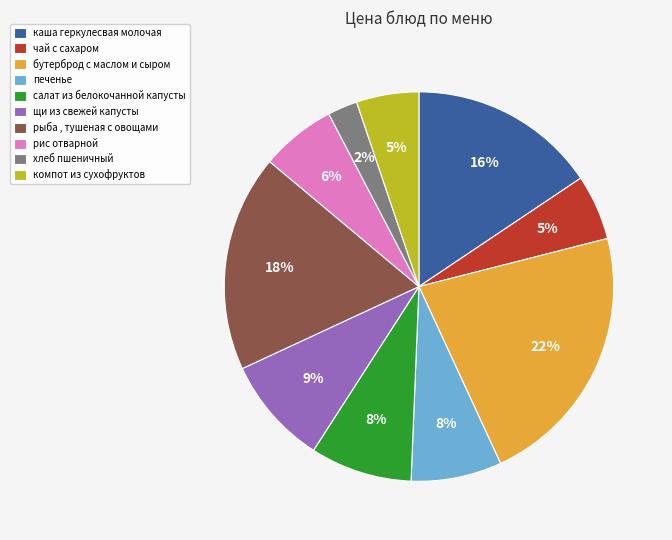

Is the sum of рис отварной and компот из сухофруктов greater than half?

No